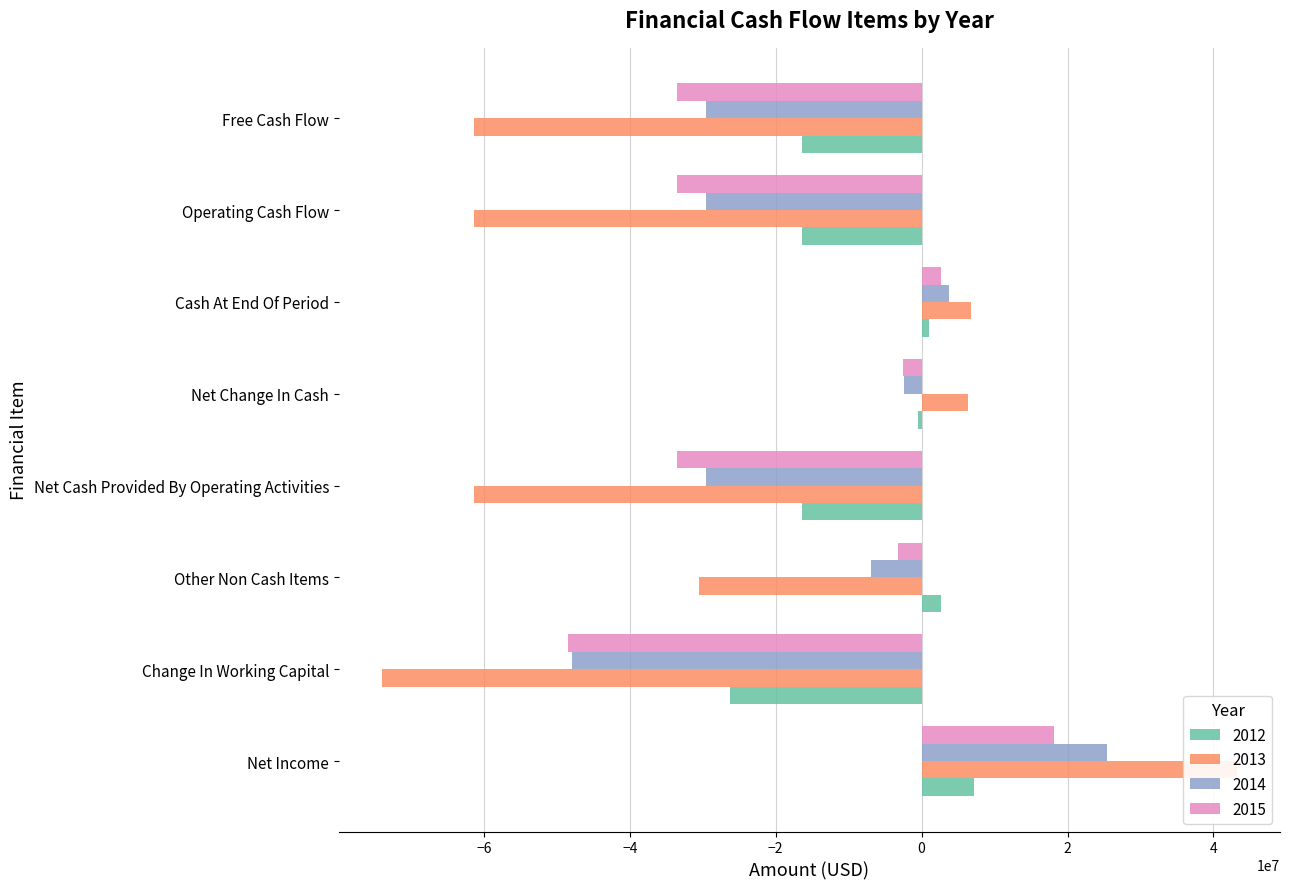

Between Other Non Cash Items and Net Change In Cash, which is larger?

Other Non Cash Items